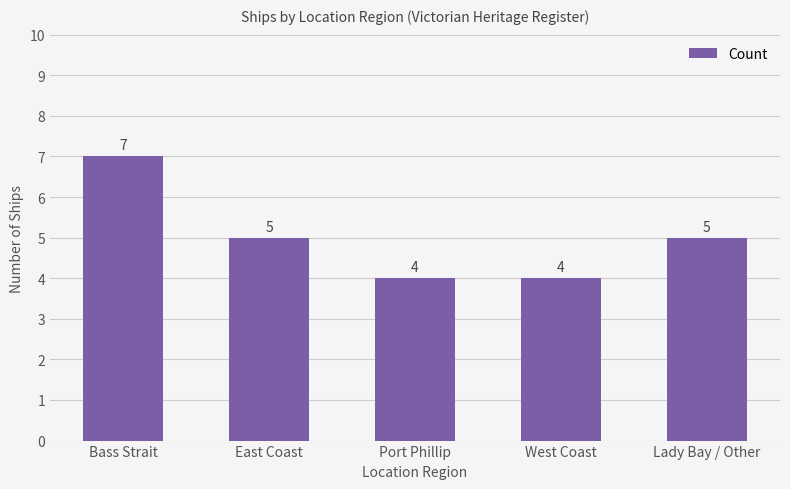

What is the difference between the second highest and minimum values?

1